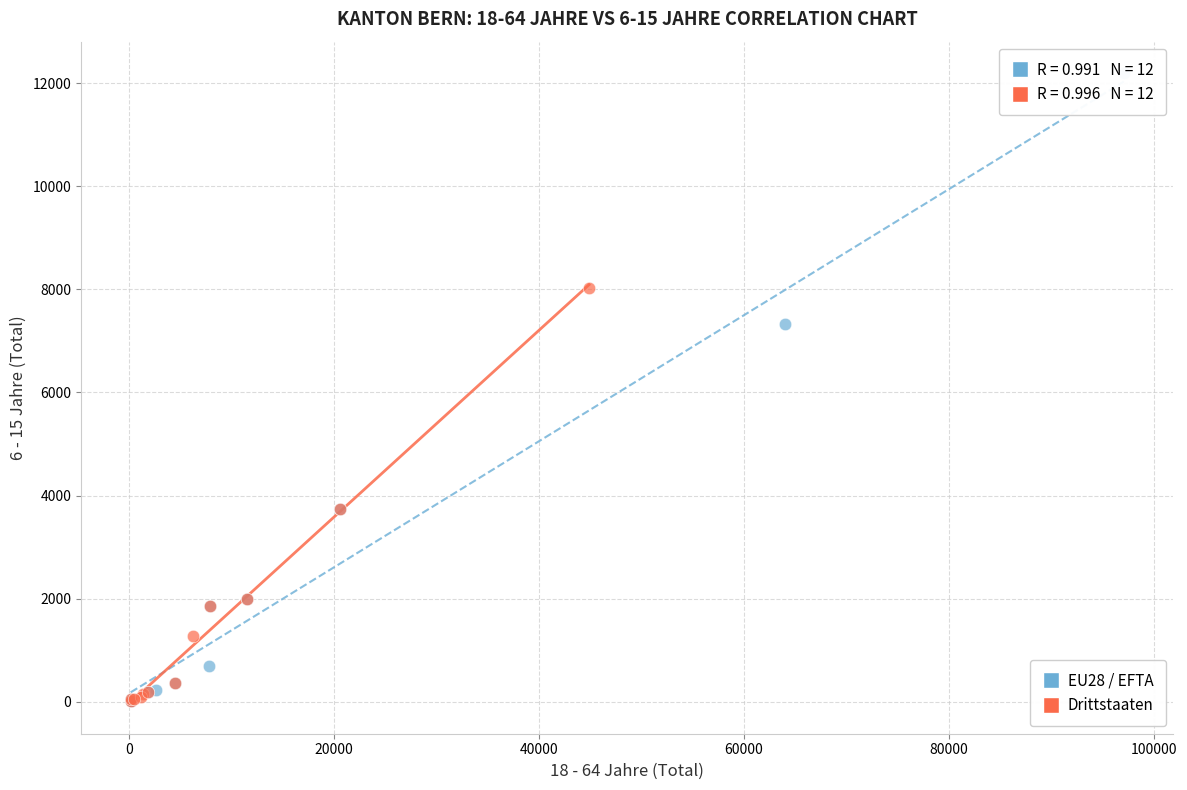

Which series has the widest spread of Y values?

EU28 / EFTA